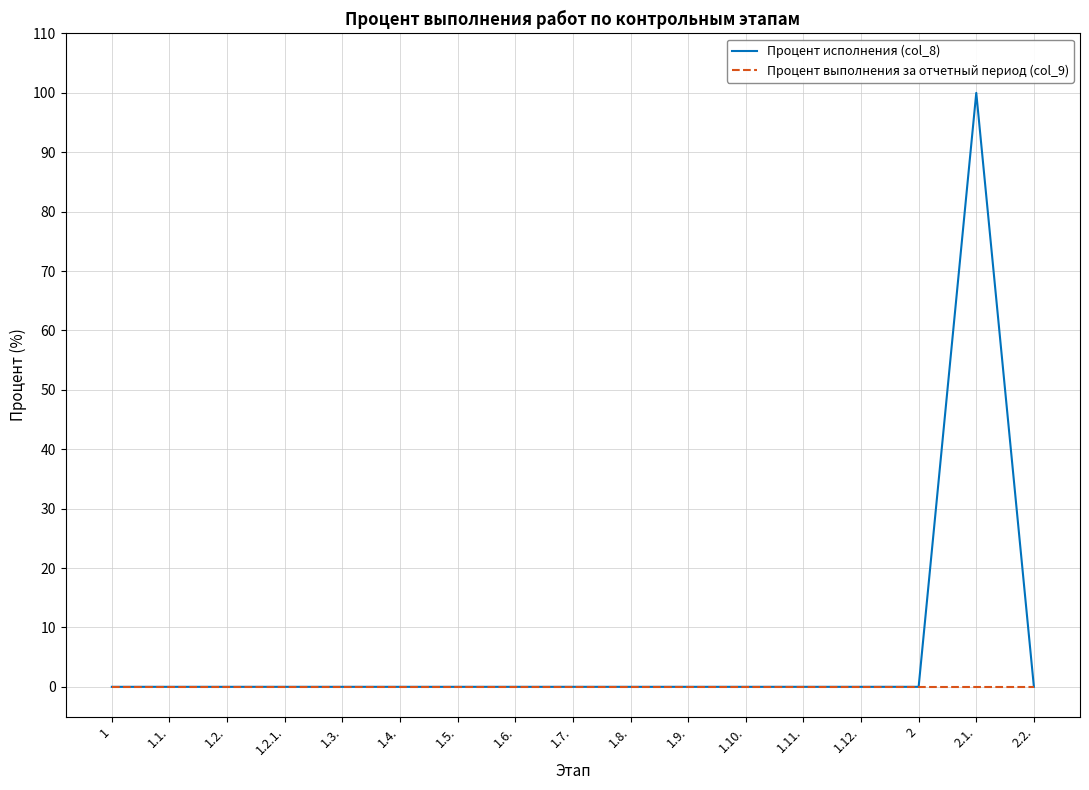

Rank the series by their average value, from highest to lowest.

Процент исполнения (col_8), Процент выполнения за отчетный период (col_9)